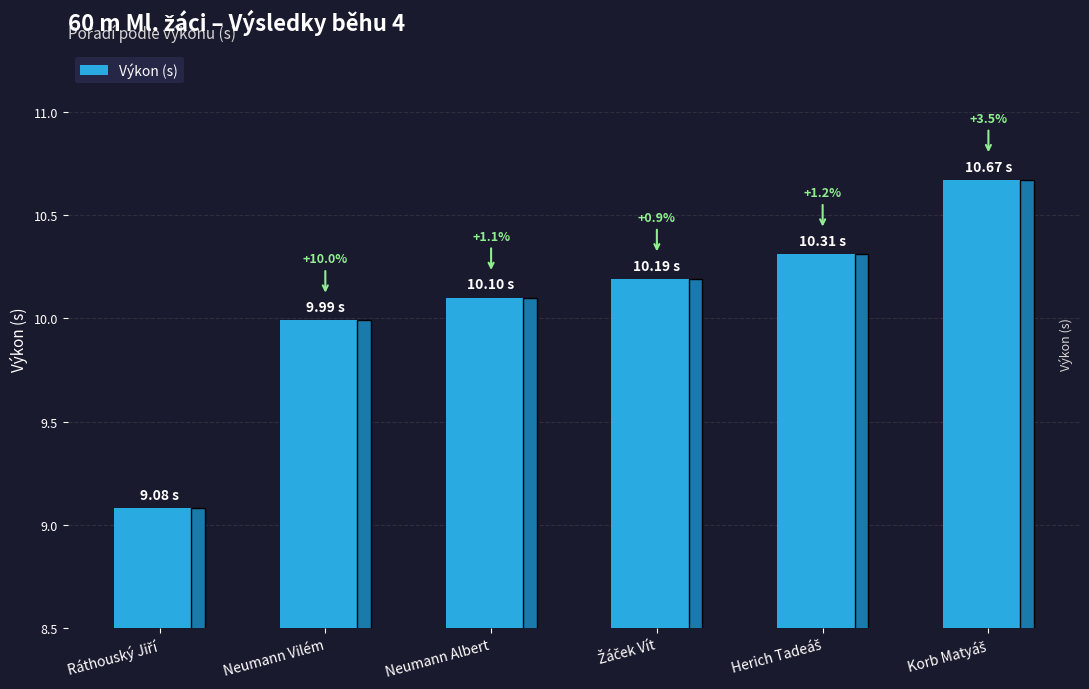

How many bars are there in total?

6